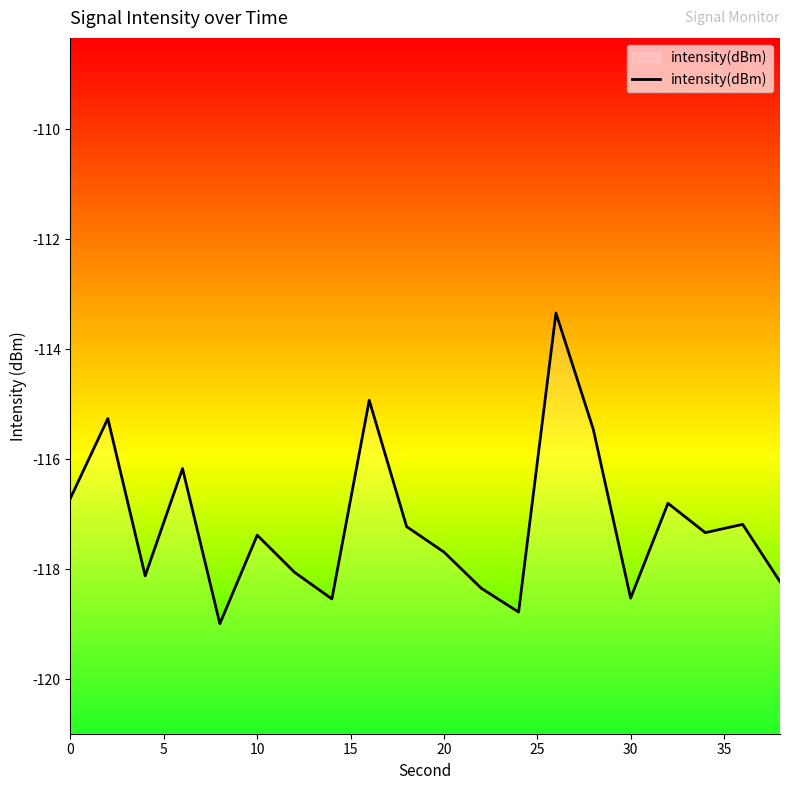

How many lines are shown in the chart?

1